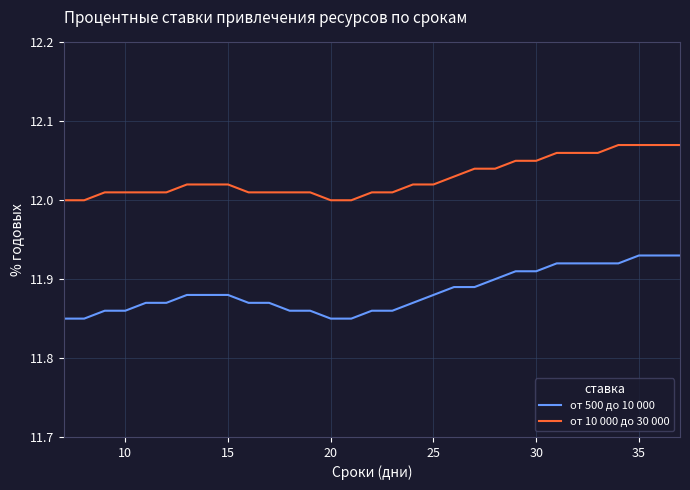

Which series has the largest total across all categories?

от 10 000 до 30 000